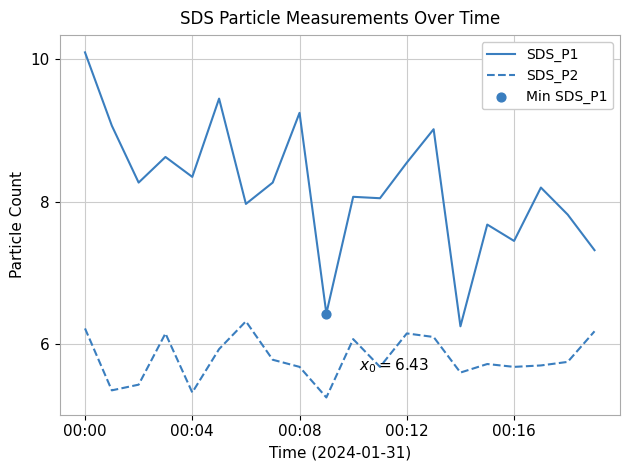

Which series has the largest total across all categories?

SDS_P1